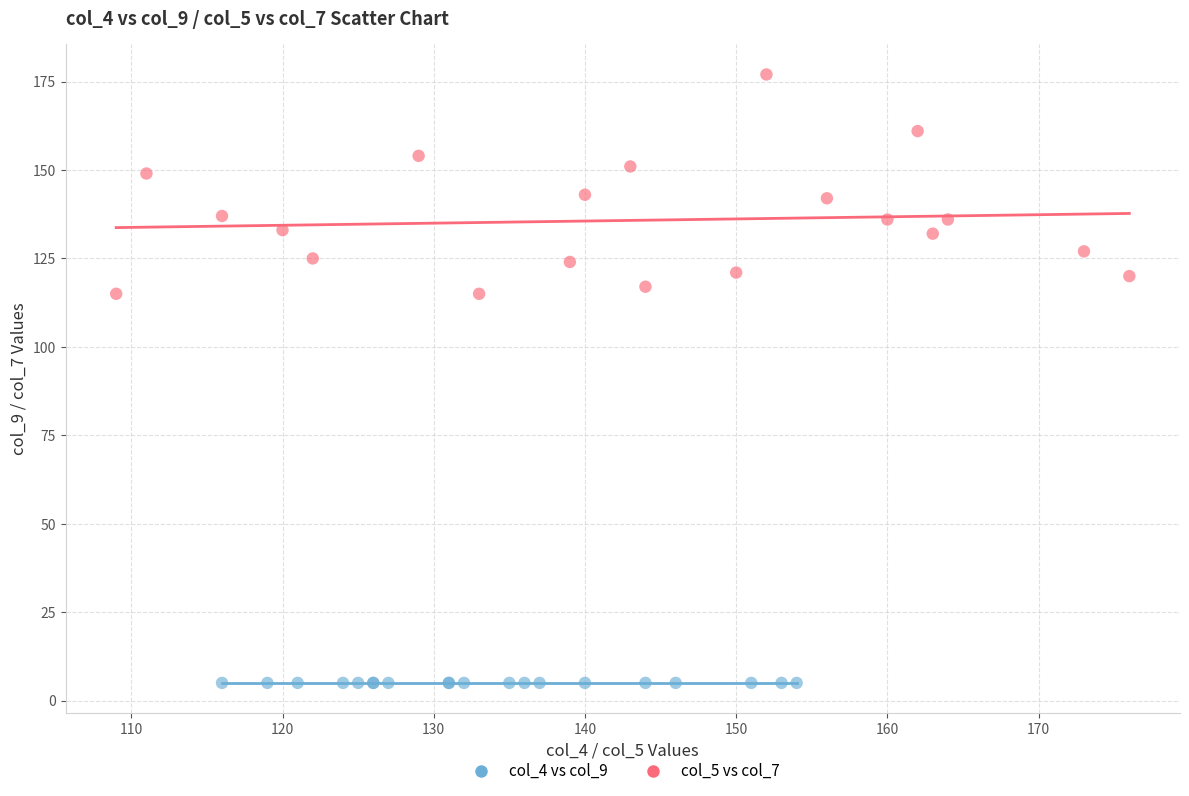

Which series contains the highest Y value?

col_5 vs col_7